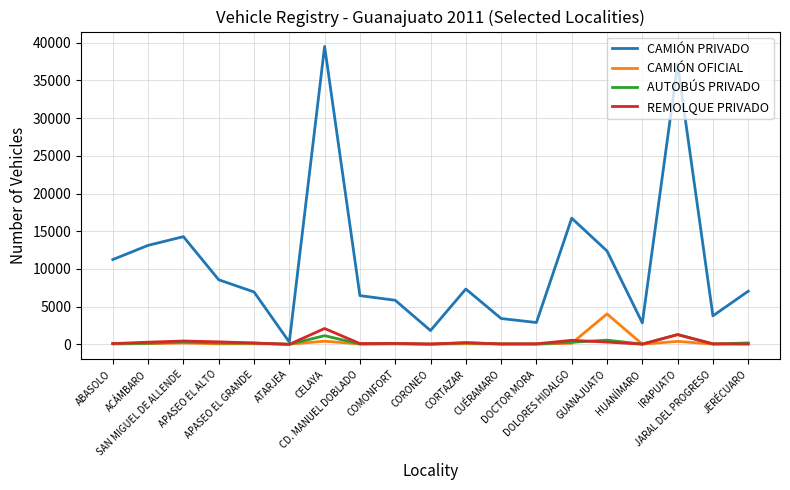

What position from the left is JERÉCUARO?

19